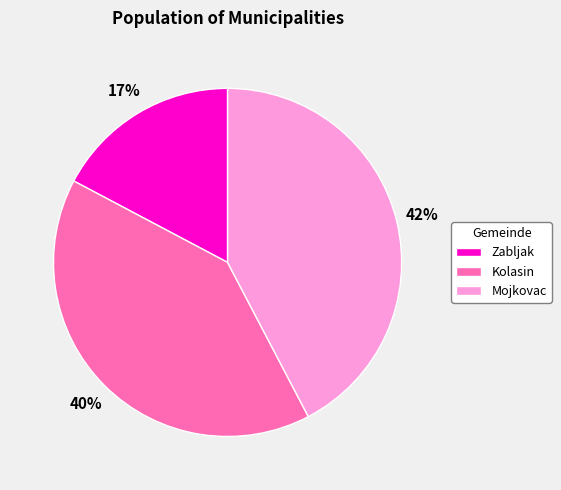

Between Zabljak and Mojkovac, which is larger?

Mojkovac